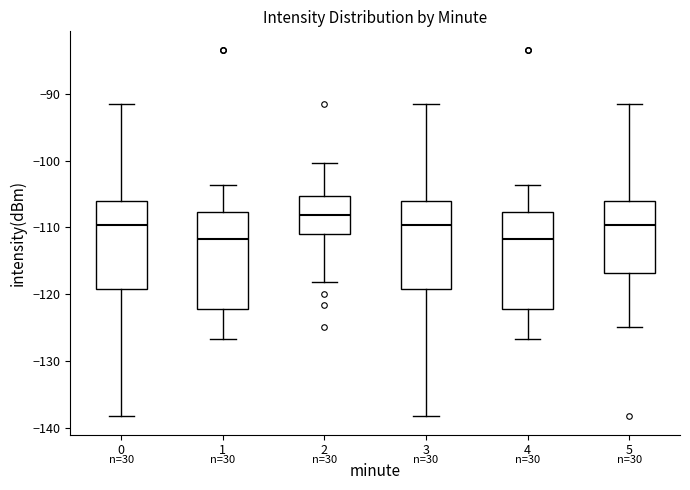

Reading left to right, transcribe this box plot: for each box, give where its median line is, the range the box spans, and where its two whiskers end, as read against the y-axis. The values are not printed on the chart, so give them approximately, as read against the axis.

0: median -110, box -119 to -106, whiskers -138 to -91
1: median -112, box -122 to -108, whiskers -127 to -104
2: median -108, box -111 to -105, whiskers -118 to -100
3: median -110, box -119 to -106, whiskers -138 to -91
4: median -112, box -122 to -108, whiskers -127 to -104
5: median -110, box -117 to -106, whiskers -125 to -91